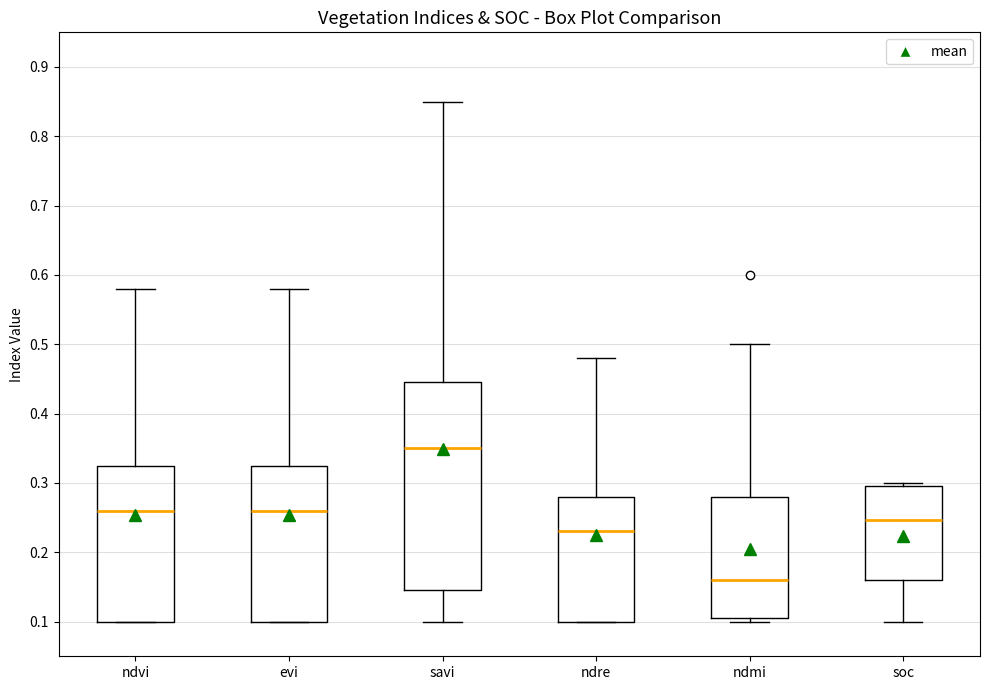

Reading left to right, read every box against the y-axis: the position of its median line, the range the box covers, and the ends of its whiskers. The values are not printed on the chart, so give them approximately, as read against the axis.

ndvi: median 0.26, box 0.10 to 0.33, whiskers 0.10 to 0.58
evi: median 0.26, box 0.10 to 0.33, whiskers 0.10 to 0.58
savi: median 0.35, box 0.15 to 0.45, whiskers 0.10 to 0.85
ndre: median 0.23, box 0.10 to 0.28, whiskers 0.10 to 0.48
ndmi: median 0.16, box 0.11 to 0.28, whiskers 0.10 to 0.50
soc: median 0.25, box 0.16 to 0.30, whiskers 0.10 to 0.30 (just above the box's upper edge)